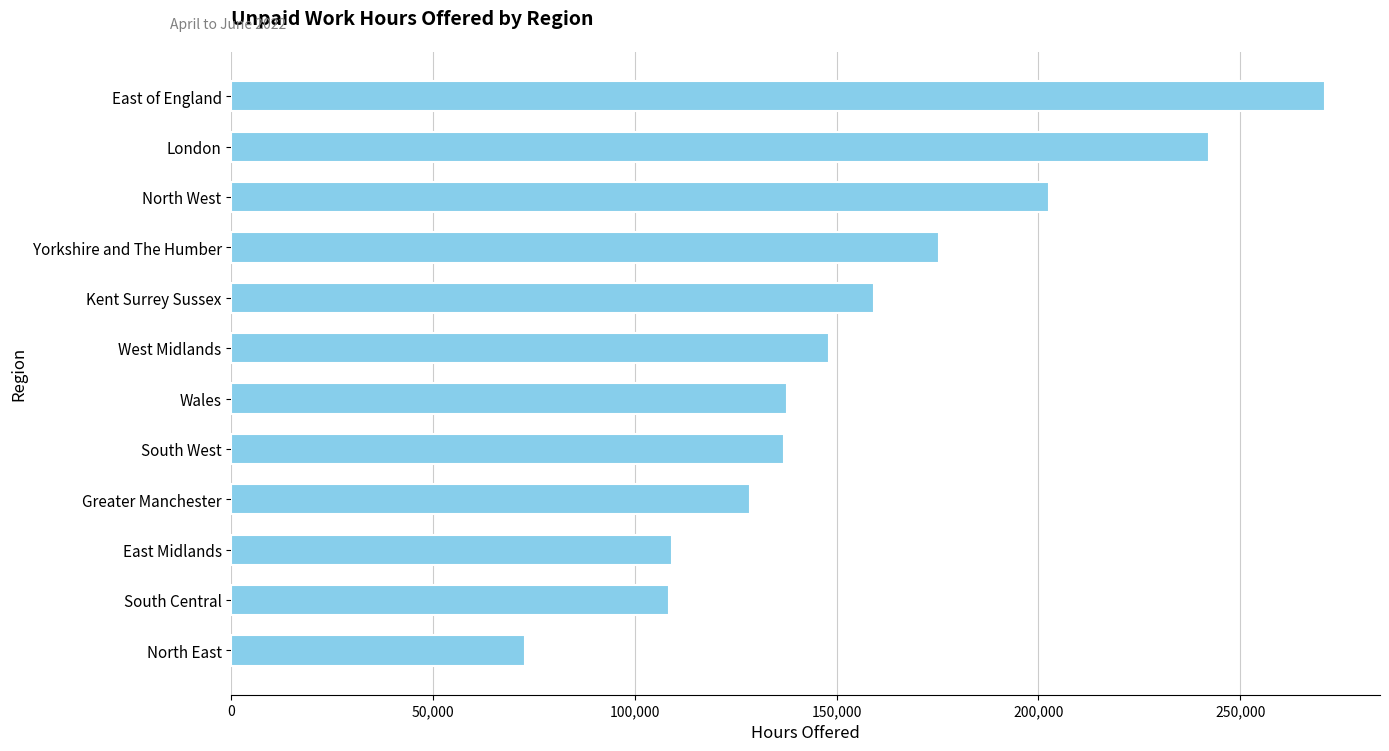

Count the number of data series in this chart.

1